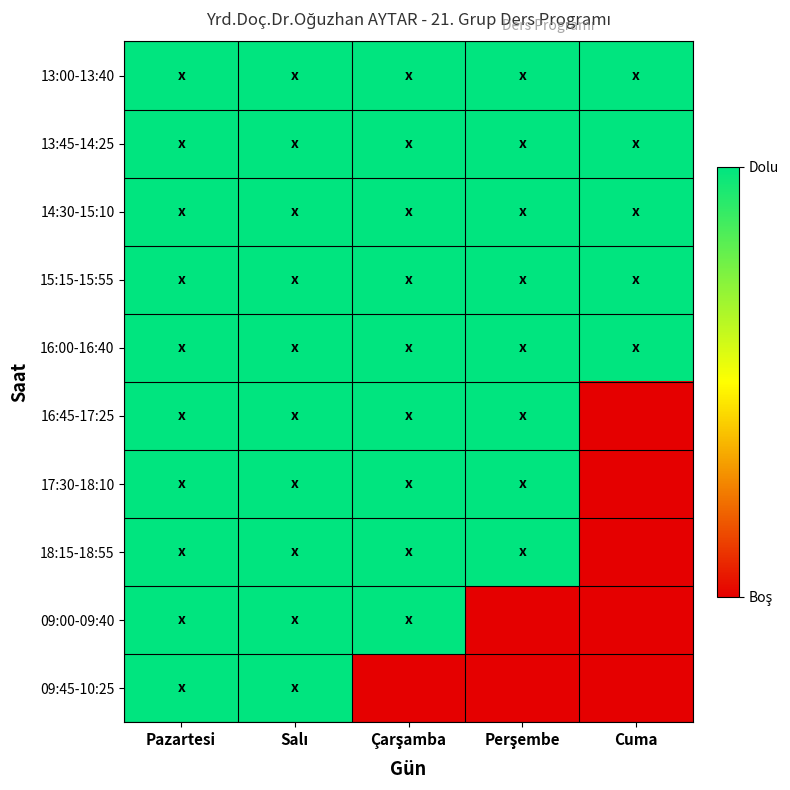

Reading right to left, extract all data points from this chart.

13:00-13:40: Cuma=1	Perşembe=1	Çarşamba=1	Salı=1	Pazartesi=1
13:45-14:25: Cuma=1	Perşembe=1	Çarşamba=1	Salı=1	Pazartesi=1
14:30-15:10: Cuma=1	Perşembe=1	Çarşamba=1	Salı=1	Pazartesi=1
15:15-15:55: Cuma=1	Perşembe=1	Çarşamba=1	Salı=1	Pazartesi=1
16:00-16:40: Cuma=1	Perşembe=1	Çarşamba=1	Salı=1	Pazartesi=1
16:45-17:25: Cuma=0	Perşembe=1	Çarşamba=1	Salı=1	Pazartesi=1
17:30-18:10: Cuma=0	Perşembe=1	Çarşamba=1	Salı=1	Pazartesi=1
18:15-18:55: Cuma=0	Perşembe=1	Çarşamba=1	Salı=1	Pazartesi=1
09:00-09:40: Cuma=0	Perşembe=0	Çarşamba=1	Salı=1	Pazartesi=1
09:45-10:25: Cuma=0	Perşembe=0	Çarşamba=0	Salı=1	Pazartesi=1